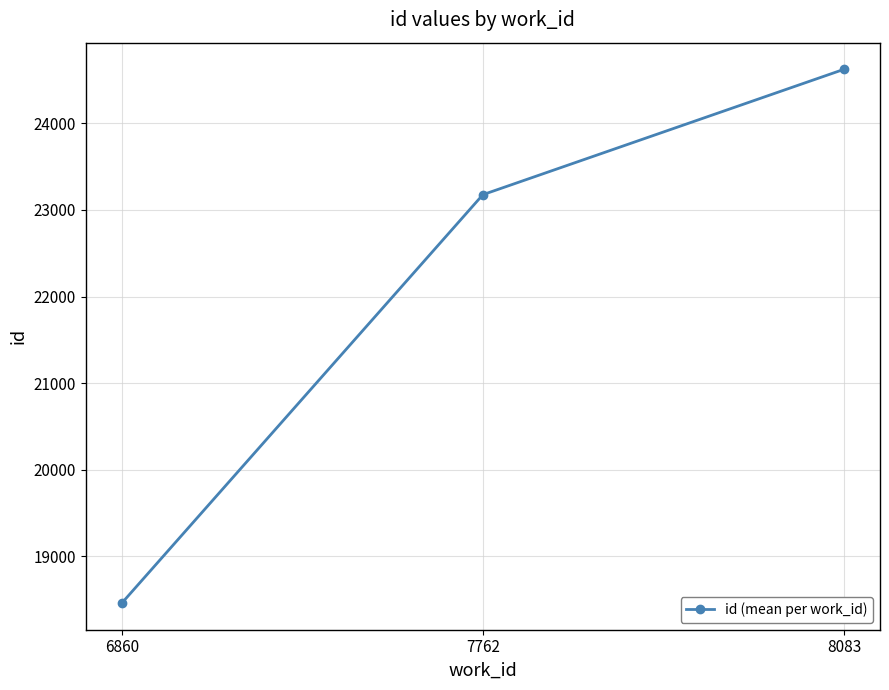

What is the smallest value displayed?

18461.5